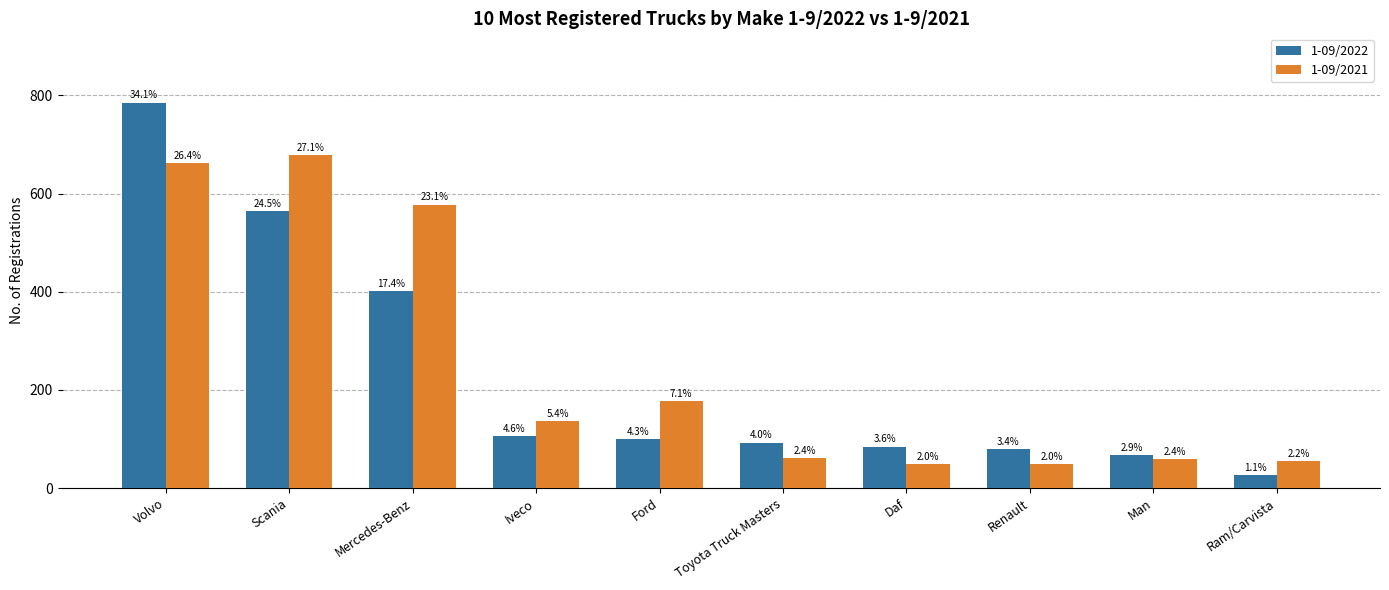

Is it true that 1-09/2021 equals 577 at Mercedes-Benz?

True